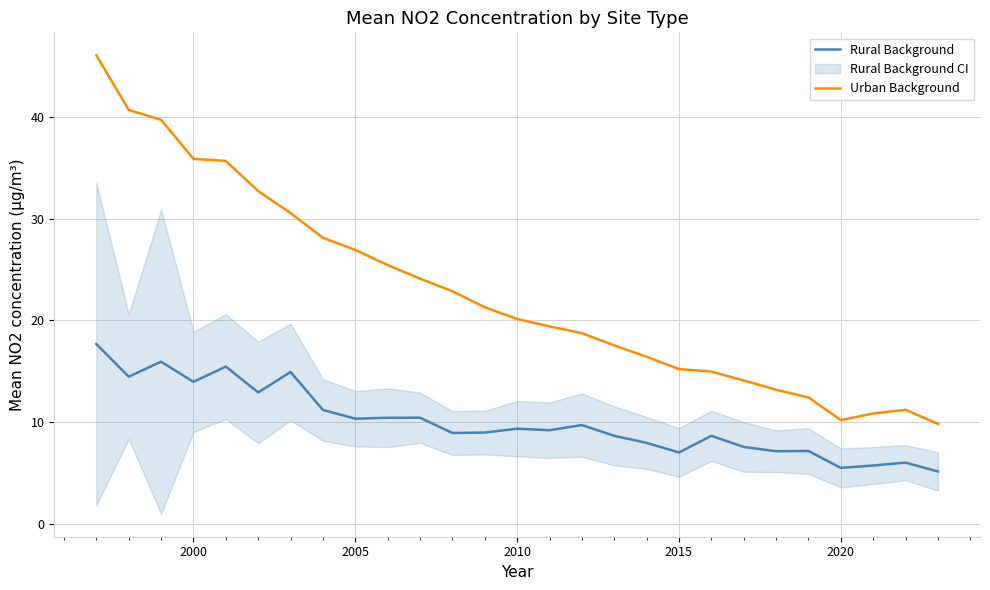

List the series in order of their overall mean, lowest first.

Rural Background, Urban Background